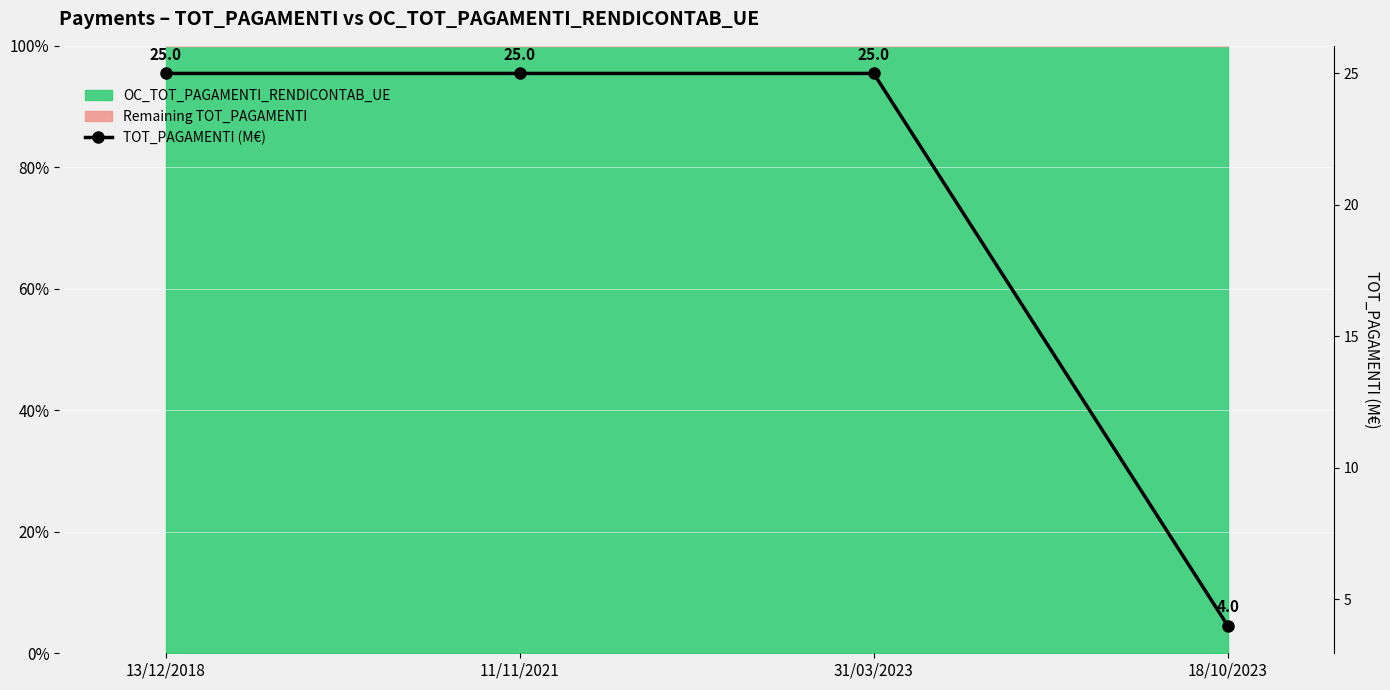

Which category has the lowest value across all series?

18/10/2023